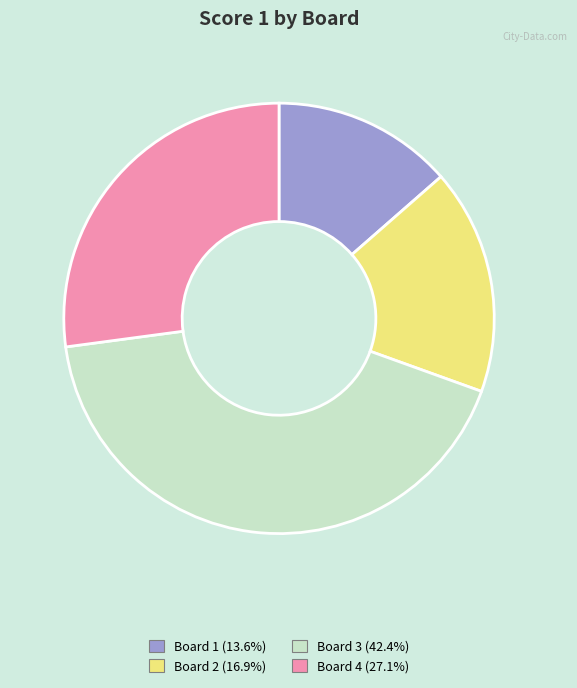

Which category has the biggest portion of the pie?

Board 3